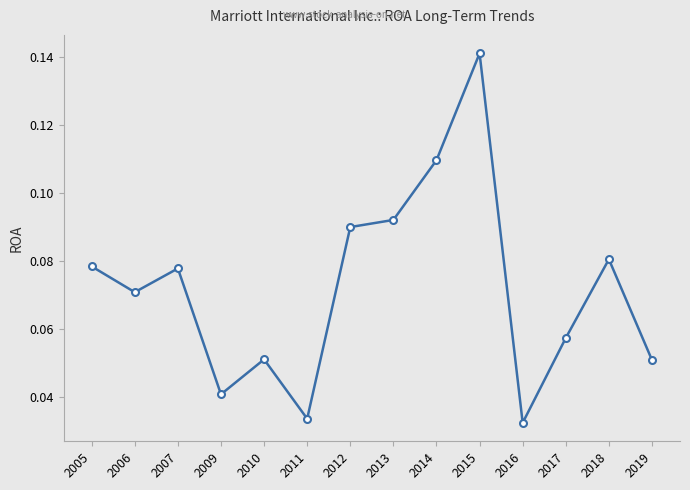

Is it true that the value at 2014 is 0.0?

False